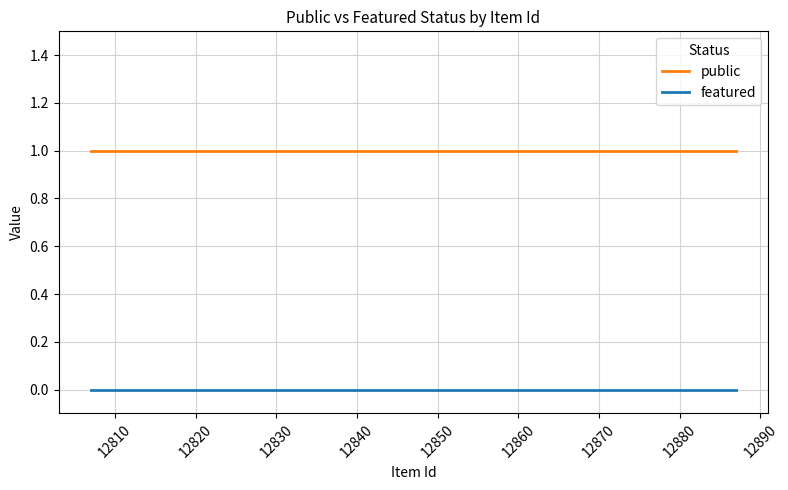

True or false: featured and public cross at least once.

False